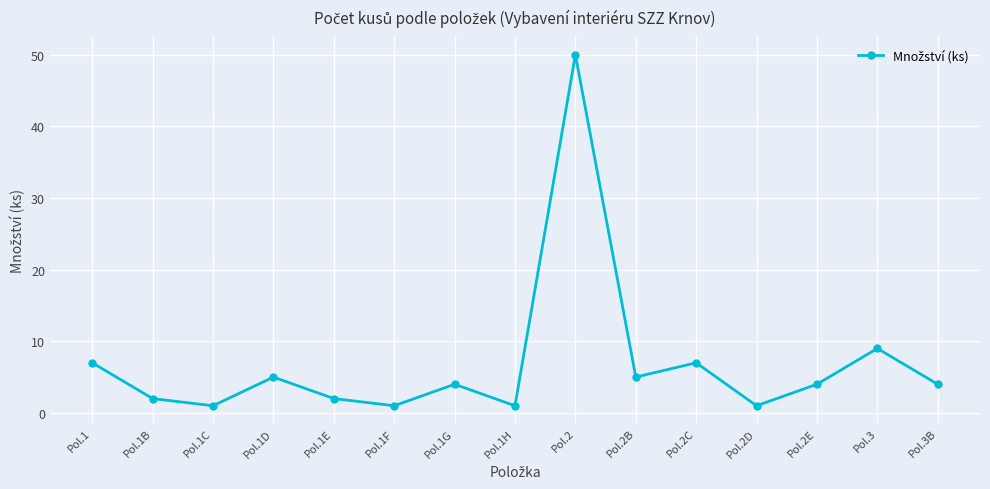

What is the difference between the maximum and minimum values?

49